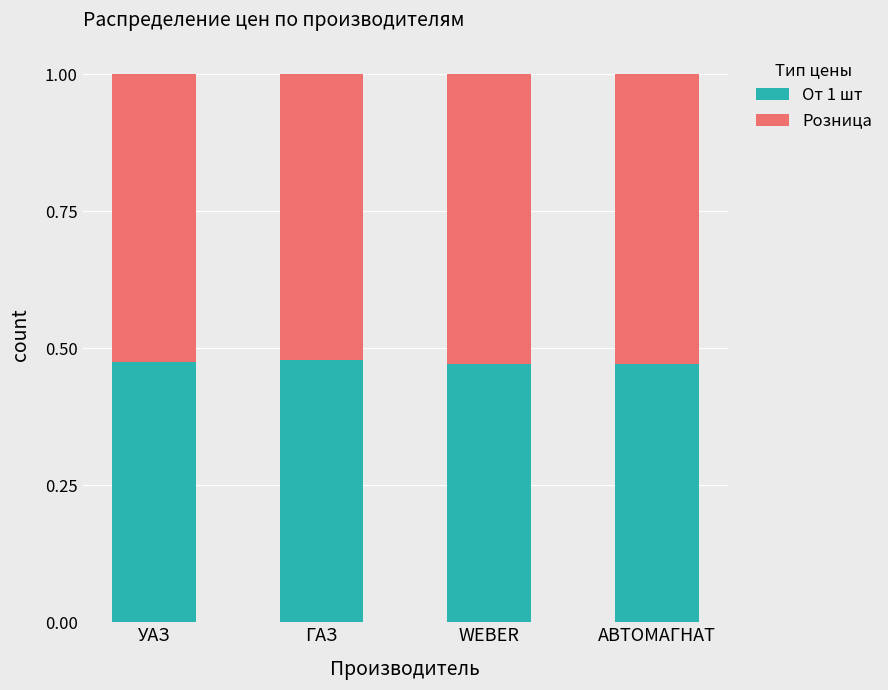

What is the total value across all series at WEBER?

1.0